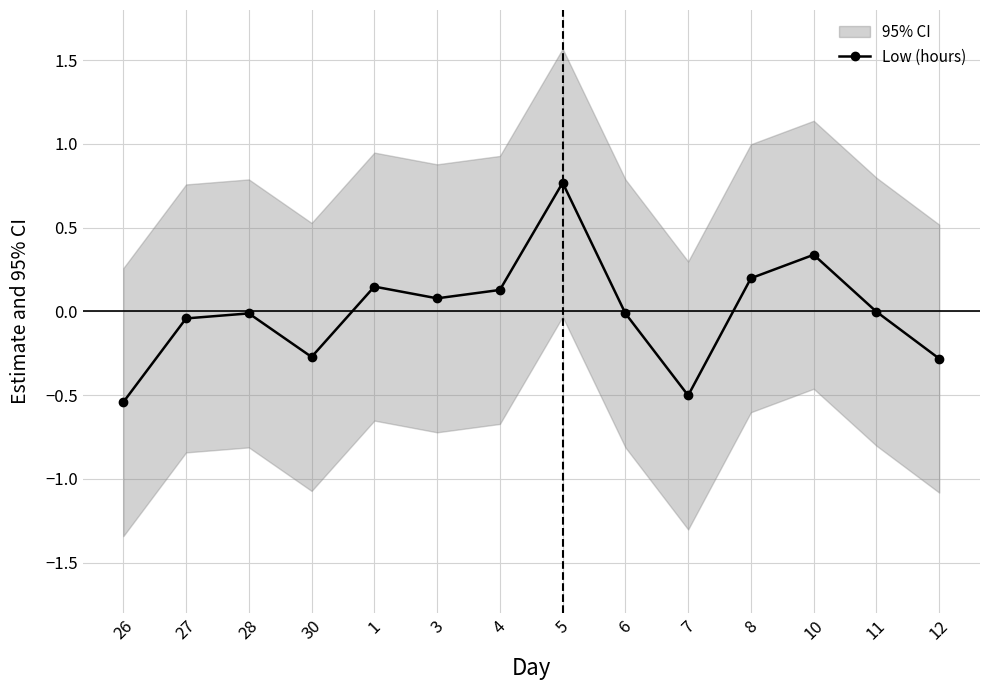

Reading left to right, what are all the values shown in this chart?

-0.5	-0.0	-0.0	-0.3	0.1	0.1	0.1	0.8	-0.0	-0.5	0.2	0.3	-0.0	-0.3